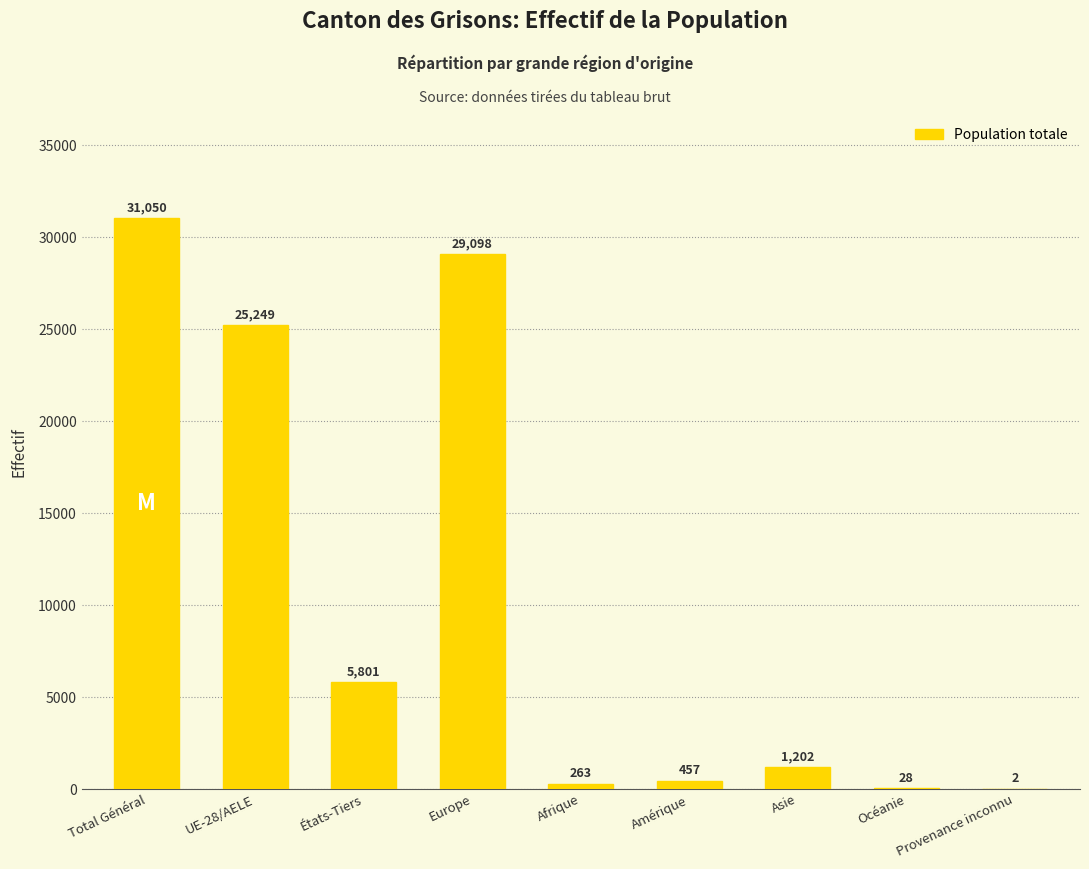

Reading left to right, list all the values displayed in this chart.

Total Général=31050	UE-28/AELE=25249	États-Tiers=5801	Europe=29098	Afrique=263	Amérique=457	Asie=1202	Océanie=28	Provenance inconnu=2